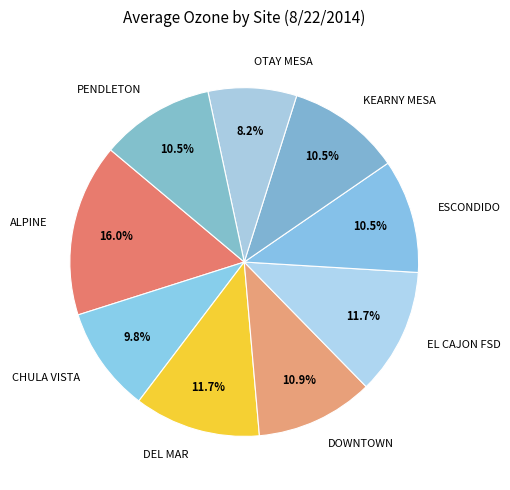

To the nearest percent, what is the combined percentage of KEARNY MESA and DEL MAR?

22%